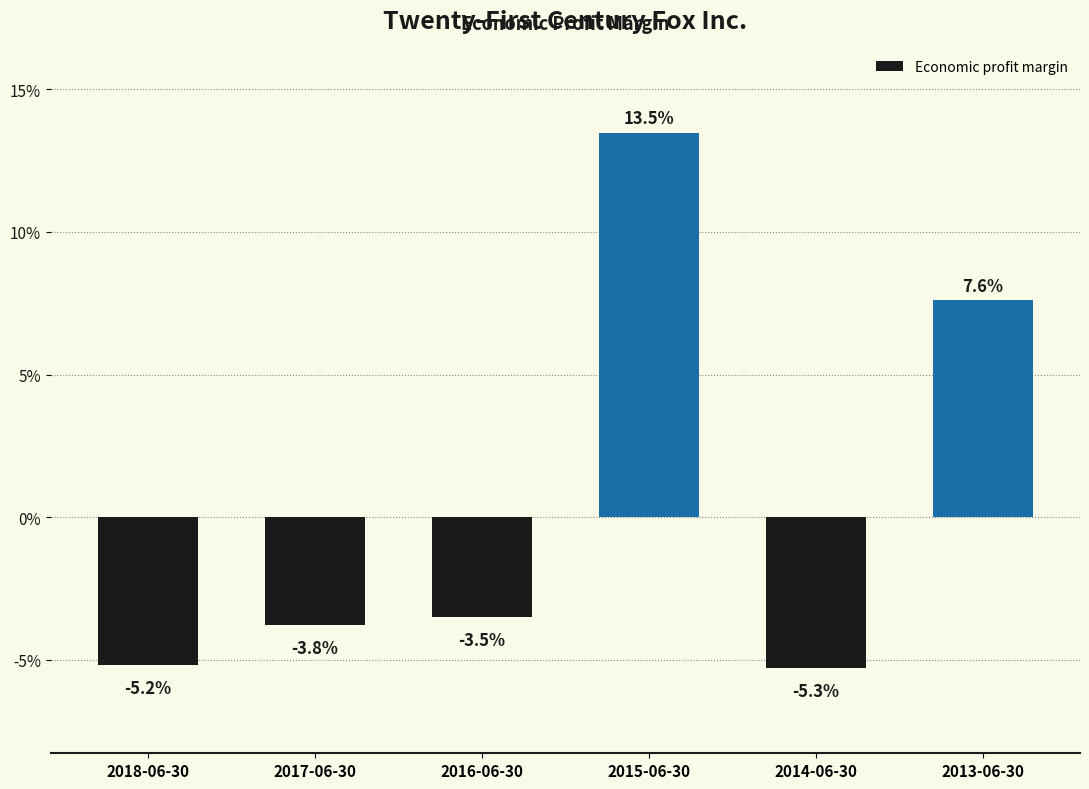

What is the greatest value displayed?

0.1